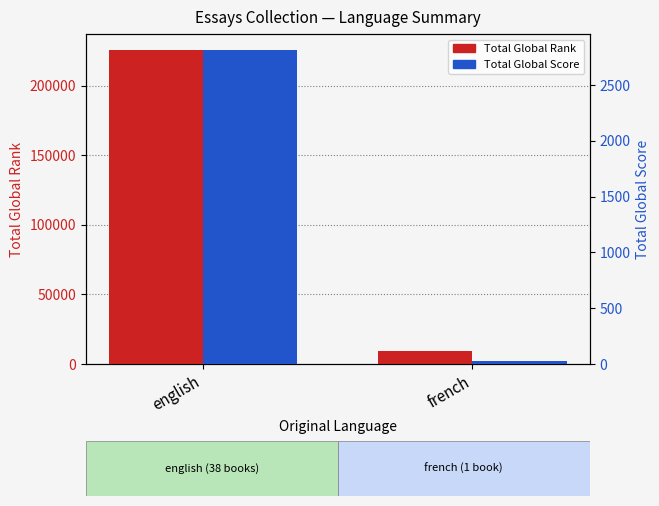

What is the smallest value displayed?

27